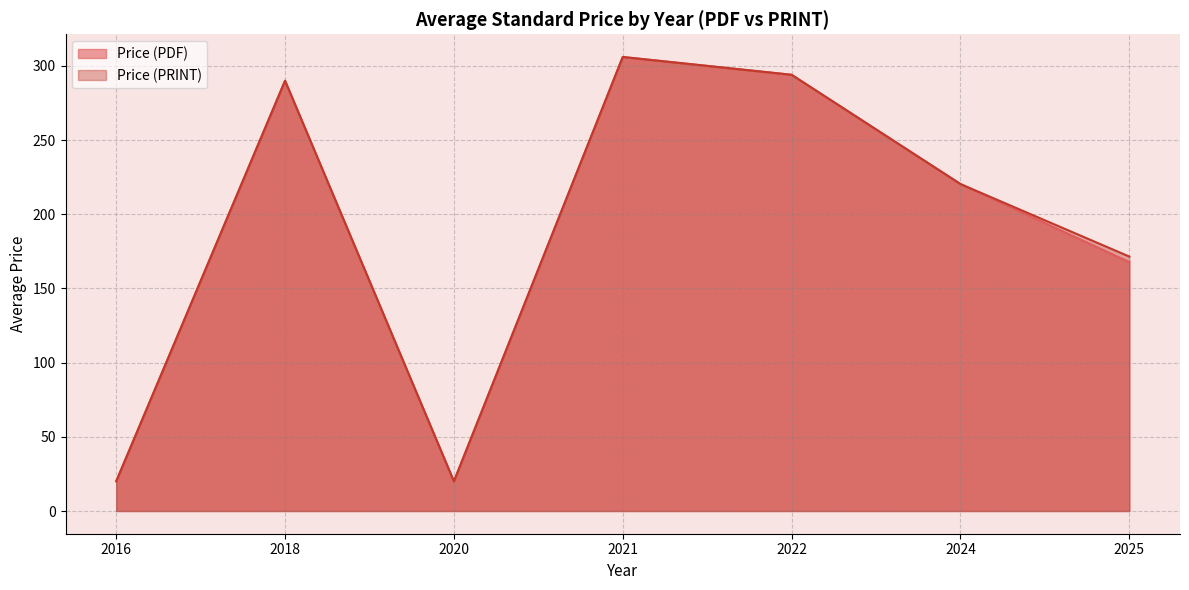

True or false: Price (PRINT) and Price (PDF) cross at least once.

False